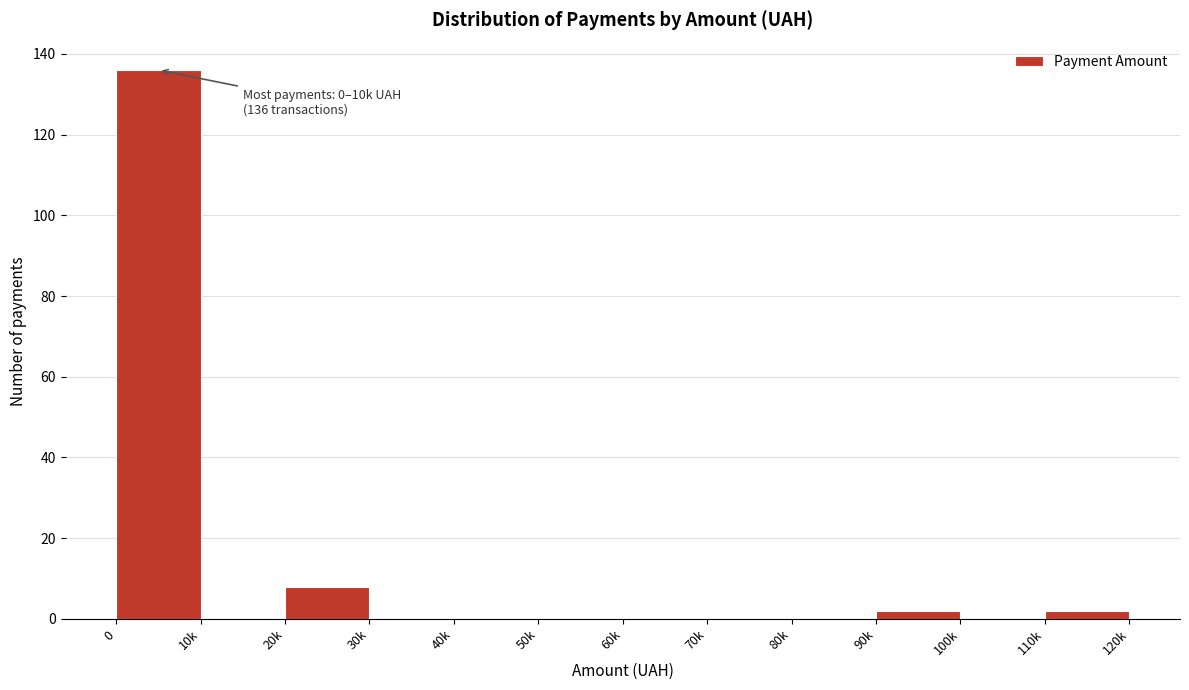

Reading right to left, transcribe all the data shown in this chart.

110k=2	100k=0	90k=2	80k=0	70k=0	60k=0	50k=0	40k=0	30k=0	20k=8	10k=0	0=136